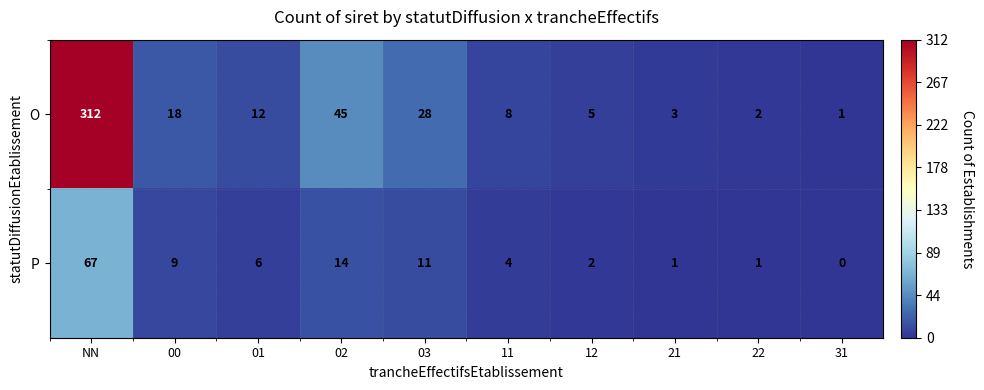

Where does the O series first go above 12?

NN